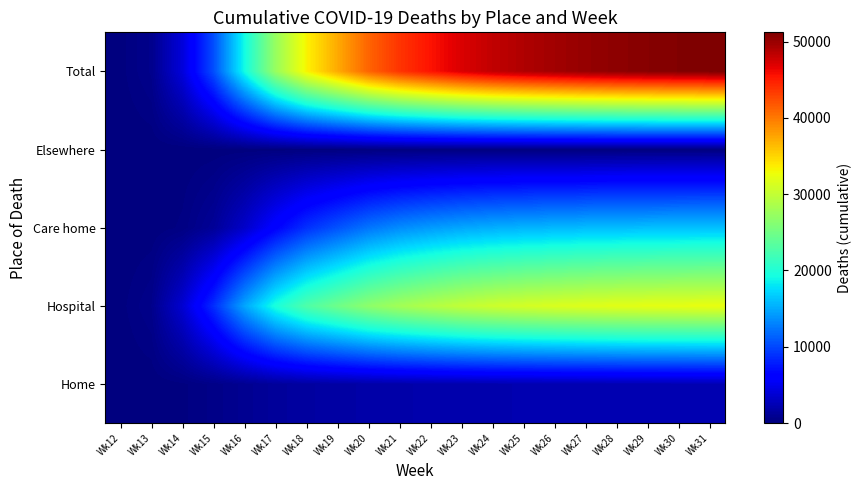

Rank the series at Wk19 from highest to lowest value.

Total, Hospital, Care home, Home, Elsewhere